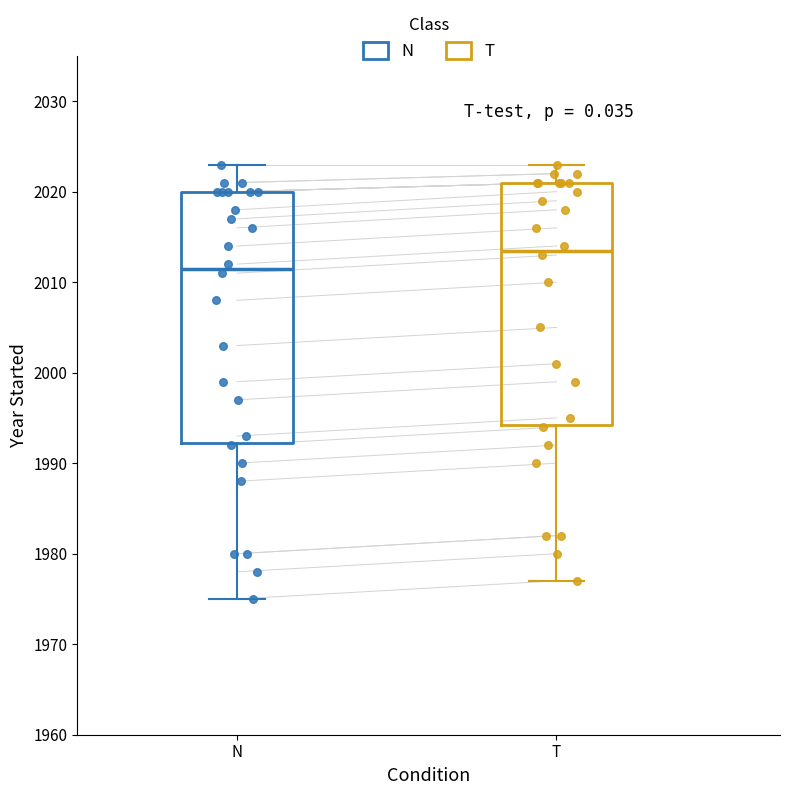

Reading left to right, transcribe this box plot: for each box, give where its median line is, the range the box spans, and where its two whiskers end, as read against the y-axis. The values are not printed on the chart, so give them approximately, as read against the axis.

N: median 2012, box 1992 to 2020, whiskers 1975 to 2023
T: median 2014, box 1994 to 2021, whiskers 1977 to 2023